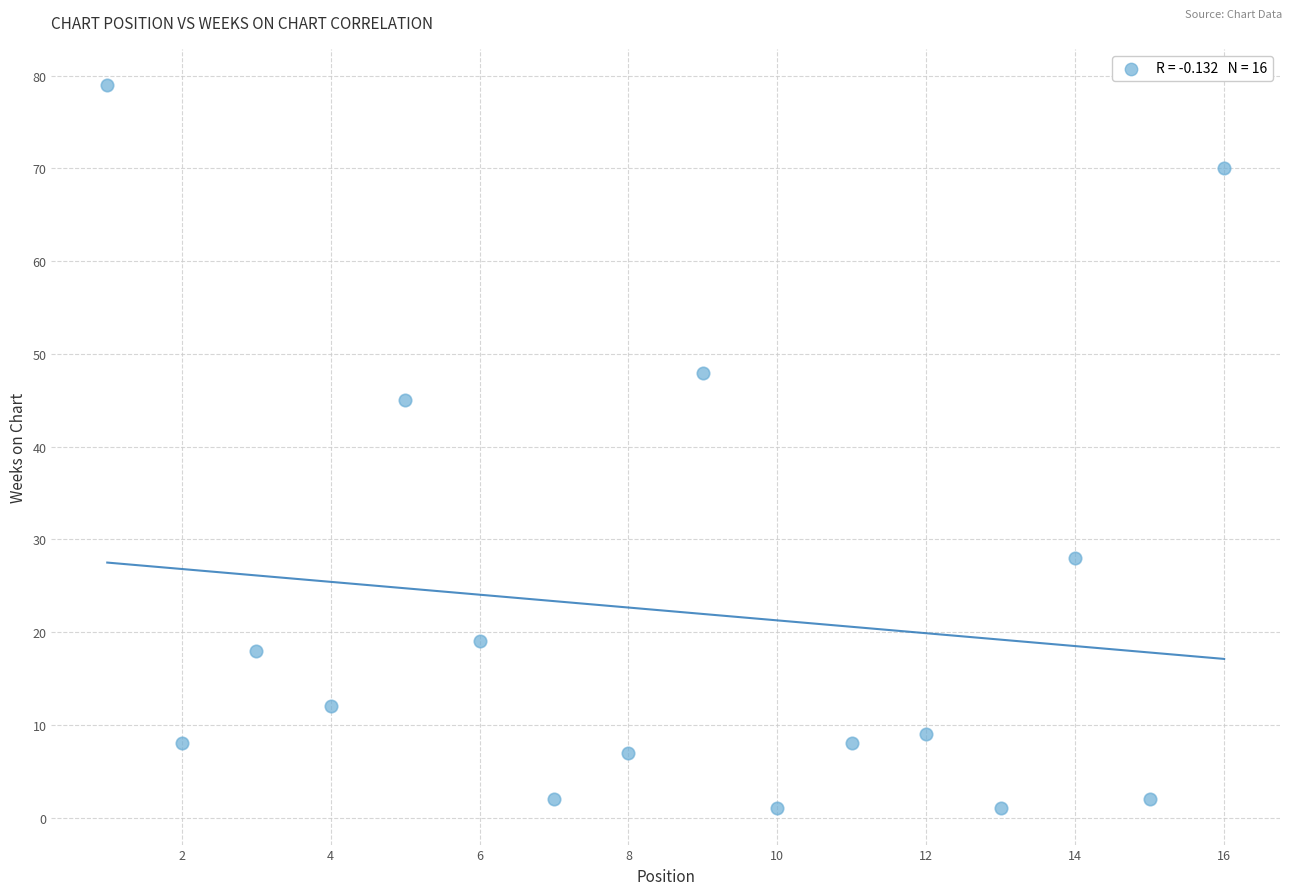

What is the range of Y values (max minus min)?

78